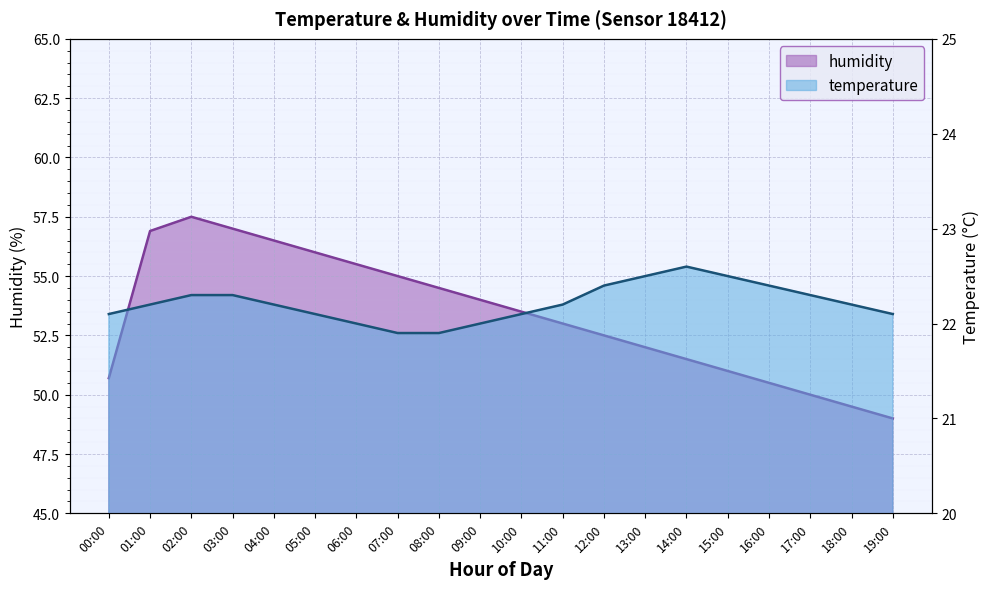

The value of humidity at 08:00 is 54.5. True or false?

True